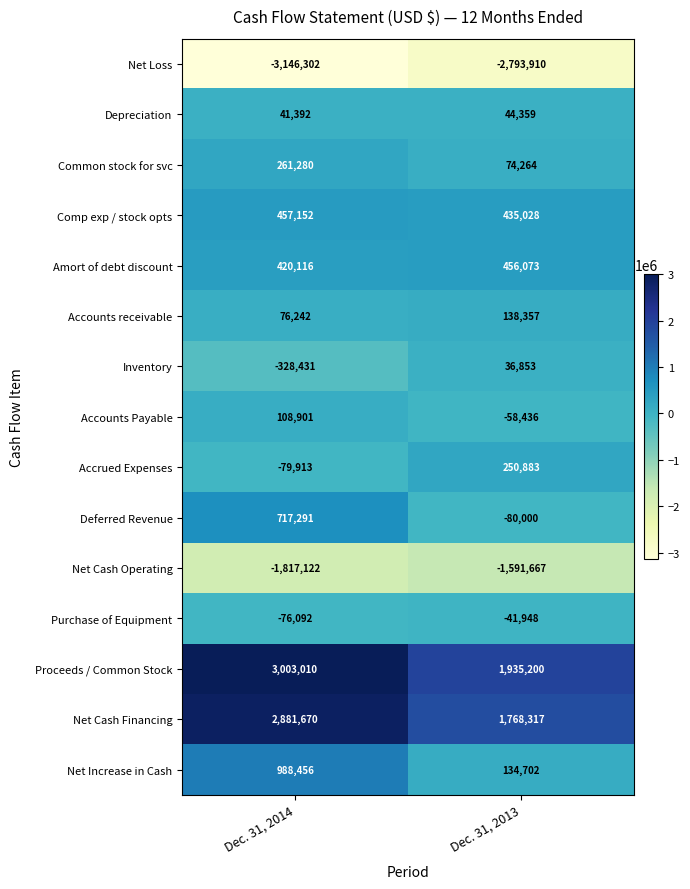

How many series are shown in this chart?

15